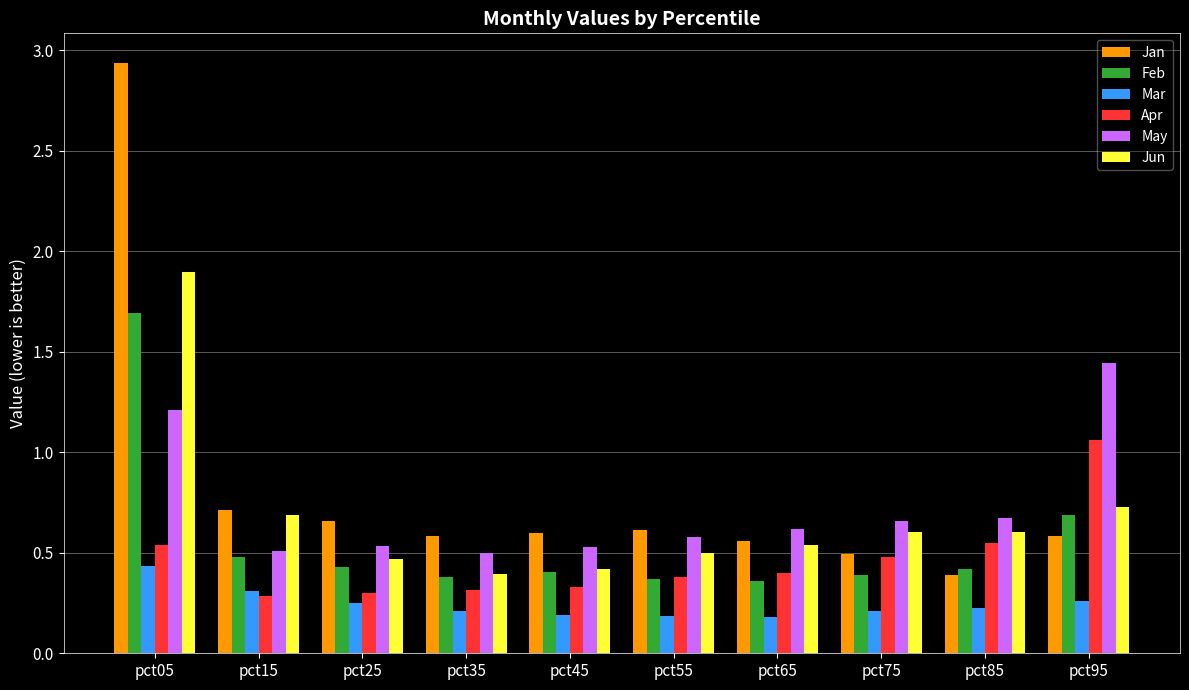

Which series has the largest total across all categories?

Jan